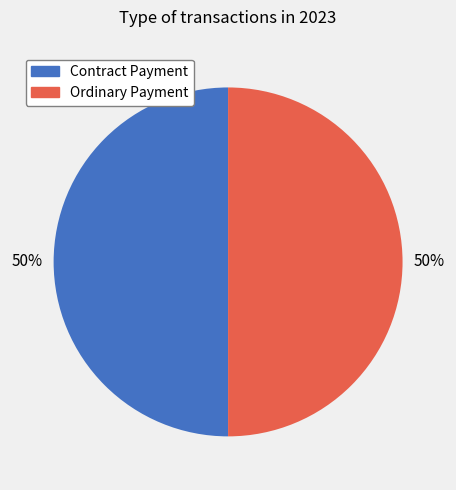

To the nearest percent, what is the difference between the largest and smallest slice percentages?

0%